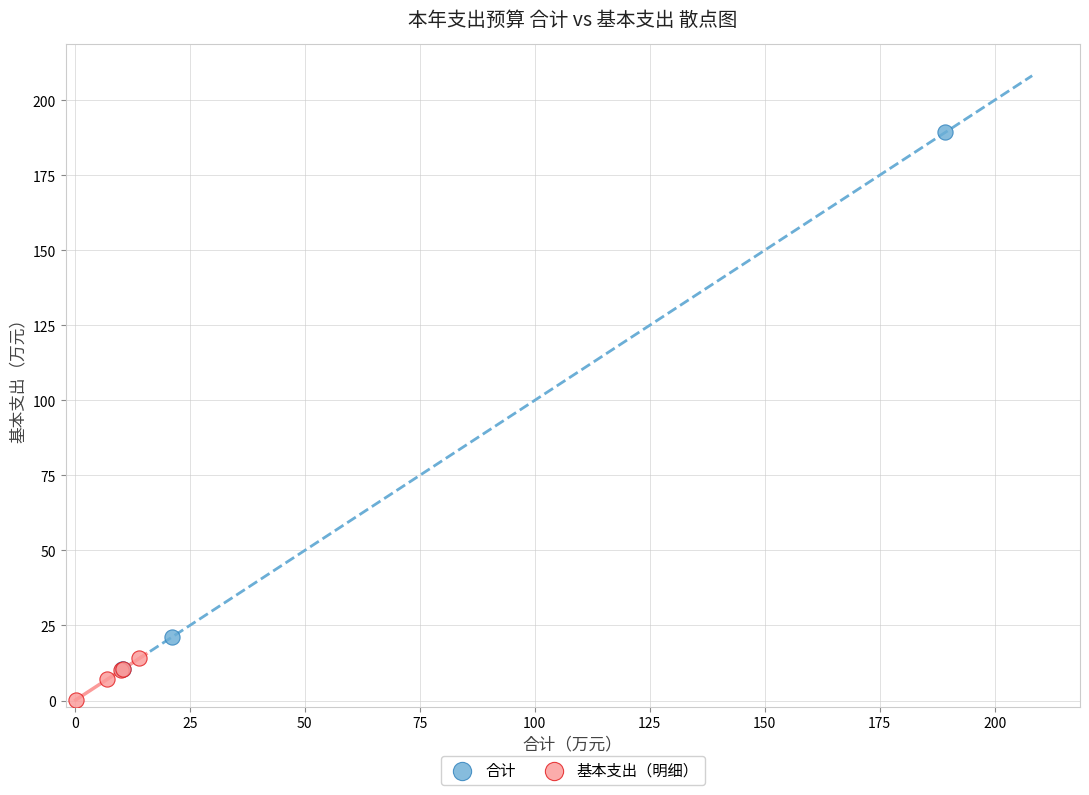

Which series has the widest spread of Y values?

合计